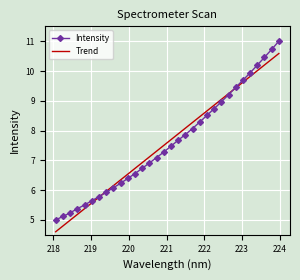

Which series ends up on top after the final intersection of Intensity and Trend?

Intensity